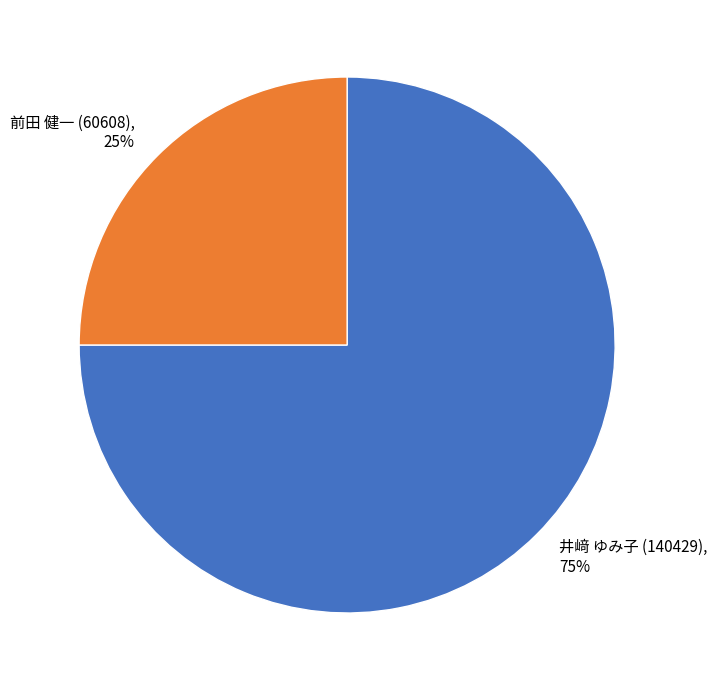

Does 井﨑 ゆみ子 (140429) account for over 50% of the chart?

Yes